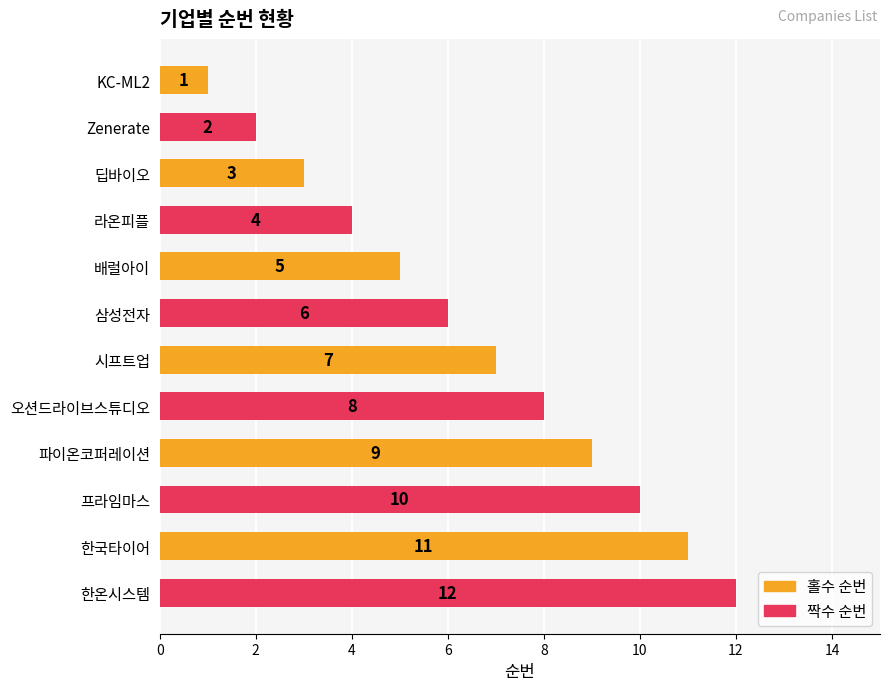

Which category has the highest value across all series?

한온시스템